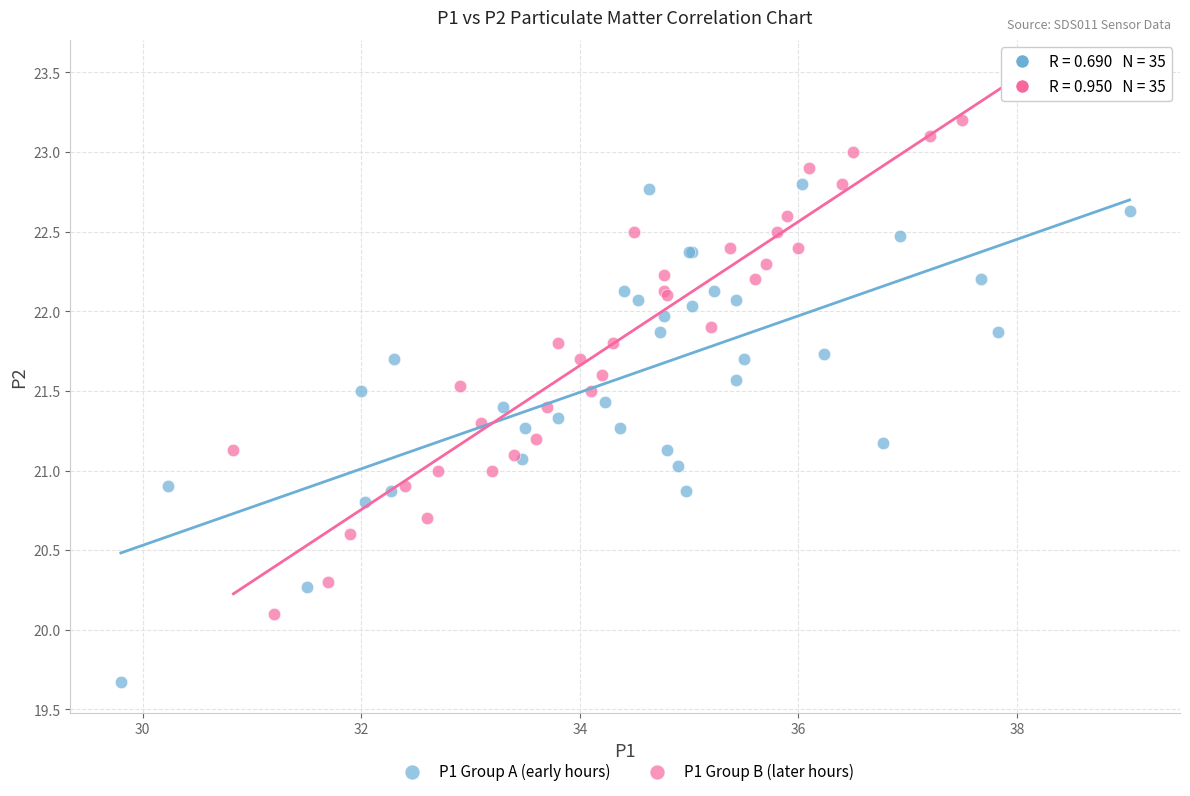

Which series contains the highest Y value?

P1 Group B (later hours)